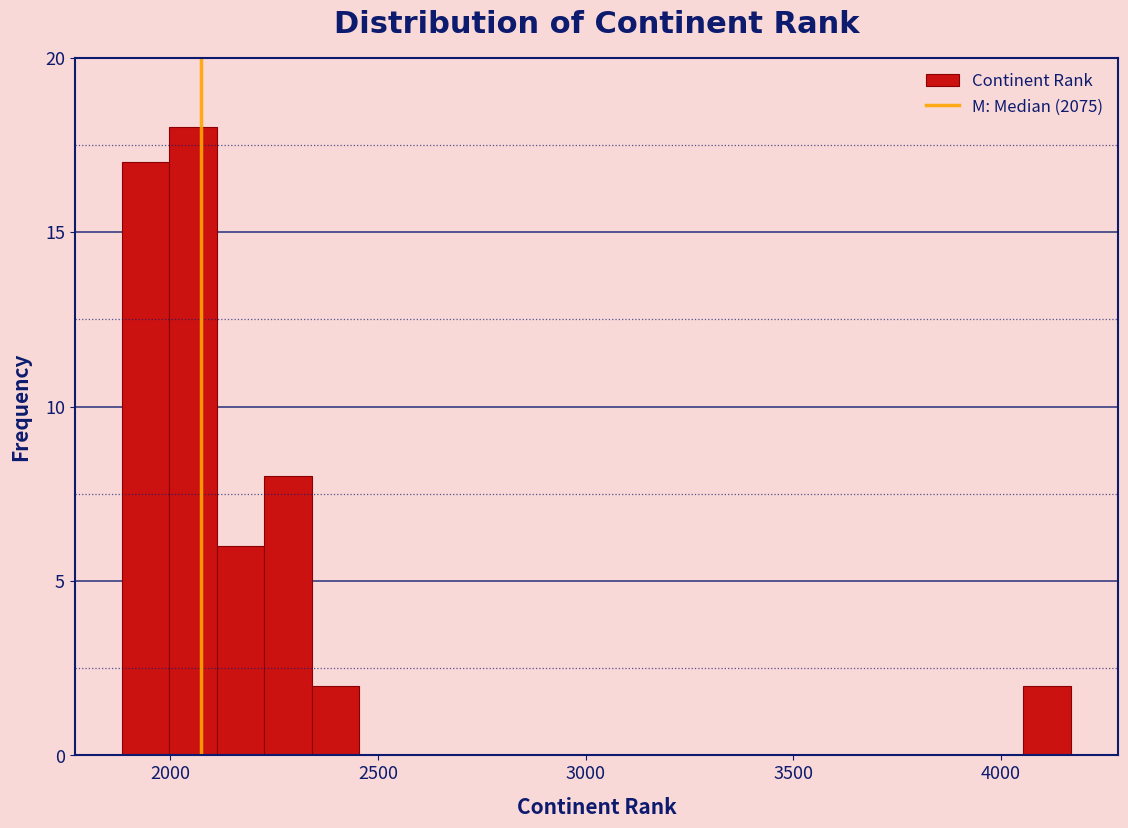

Around what value on the x-axis is the tallest bar? Give the approximate position of its centre, as read against the axis.

2050